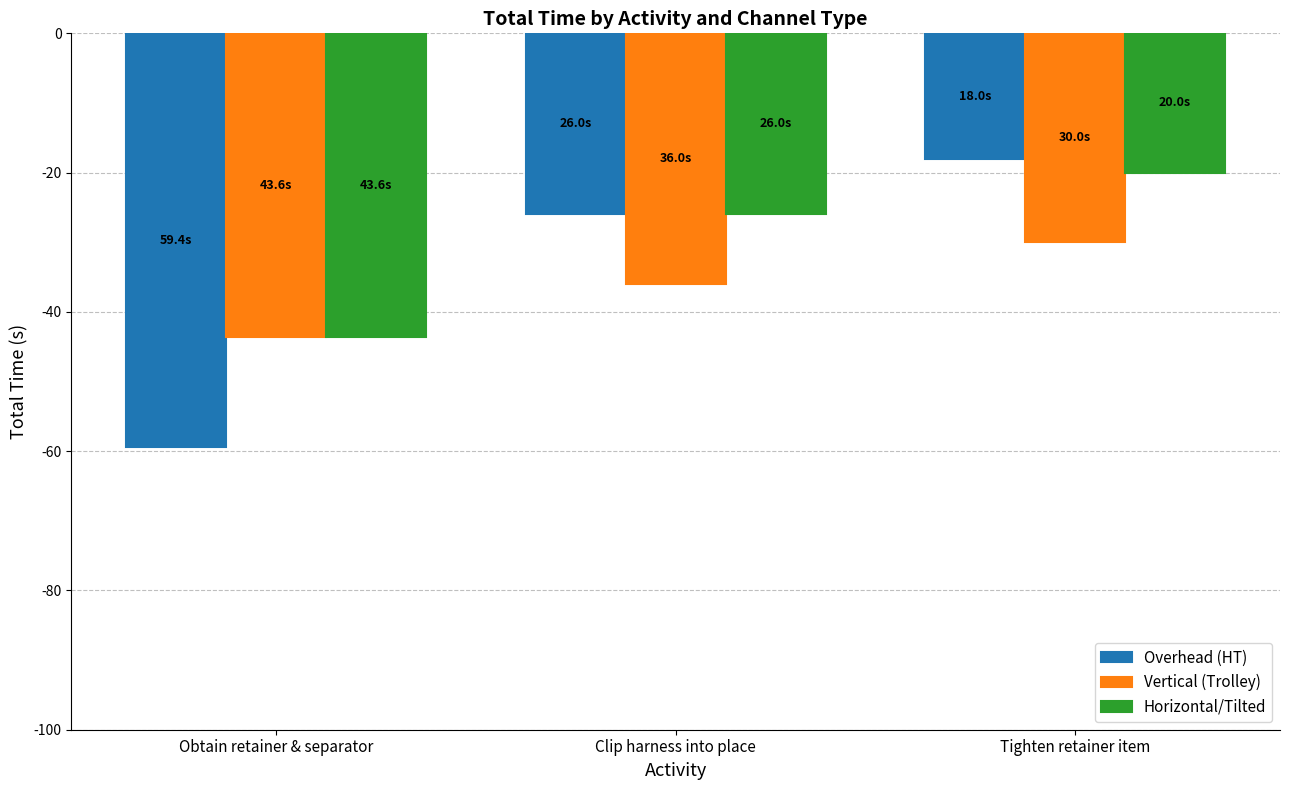

What is the difference between the maximum and minimum values in the Vertical (Trolley) series?

13.6